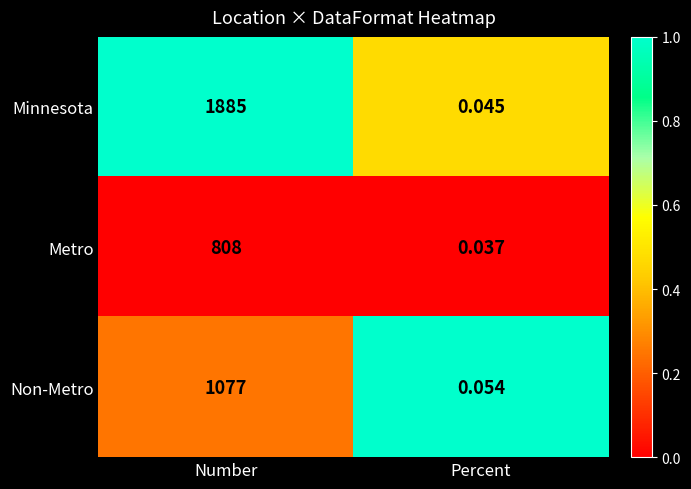

How many categories are shown in the chart?

2